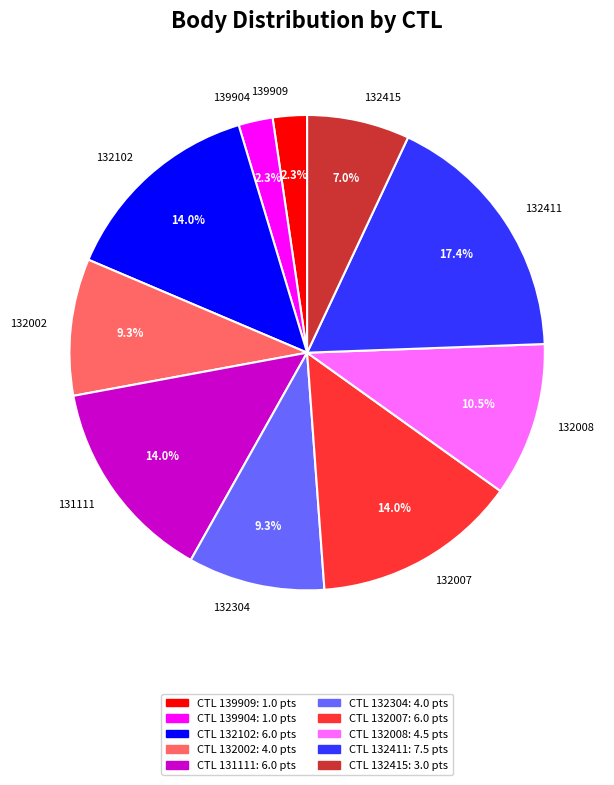

How many slices are in this pie chart?

10